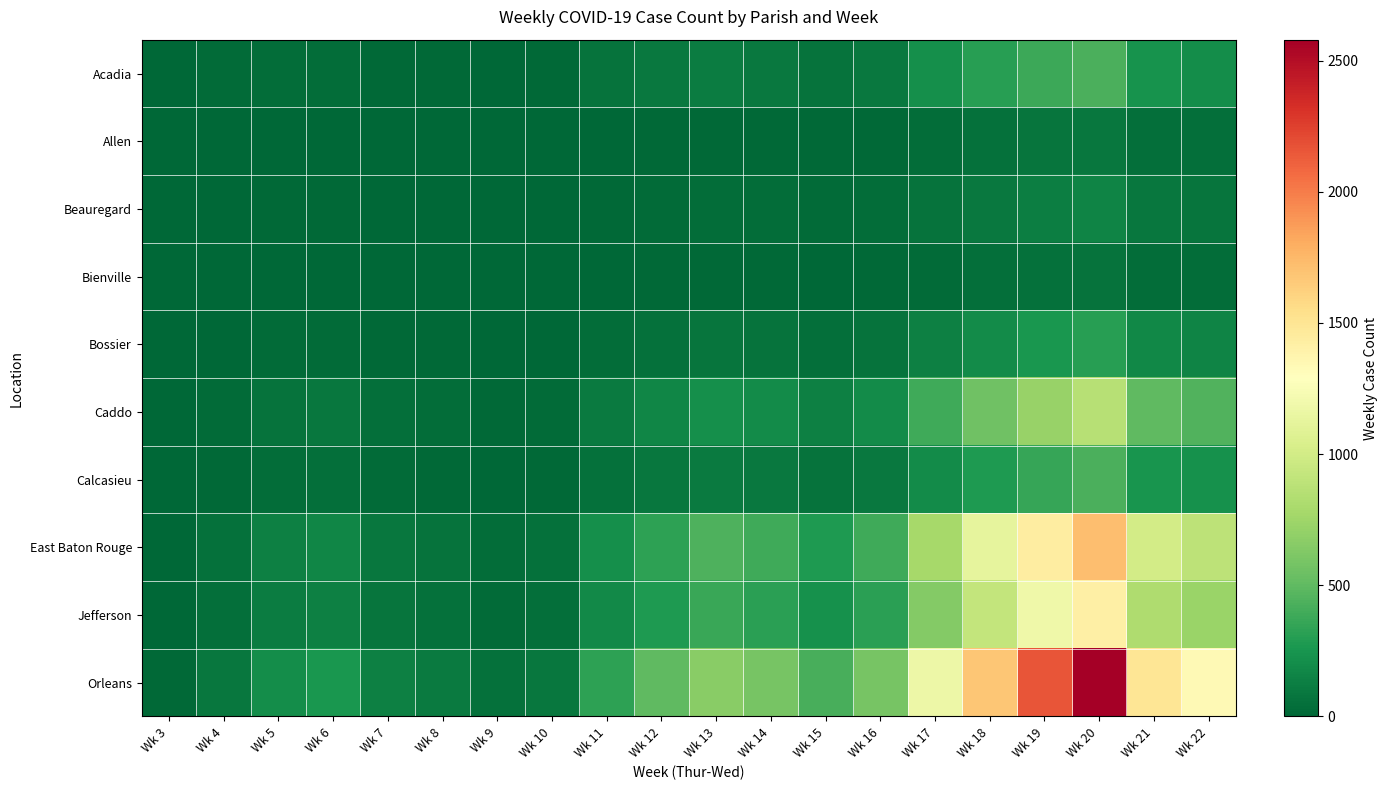

Reading right to left, extract all data points from this chart.

Acadia: Wk 22=204	Wk 21=235	Wk 20=428	Wk 19=380	Wk 18=306	Wk 17=217	Wk 16=95	Wk 15=61	Wk 14=97	Wk 13=117	Wk 12=93	Wk 11=63	Wk 10=14	Wk 9=7	Wk 8=14	Wk 7=15	Wk 6=36	Wk 5=38	Wk 4=25	Wk 3=2
Allen: Wk 22=45	Wk 21=50	Wk 20=90	Wk 19=75	Wk 18=60	Wk 17=40	Wk 16=18	Wk 15=12	Wk 14=20	Wk 13=18	Wk 12=15	Wk 11=10	Wk 10=3	Wk 9=2	Wk 8=4	Wk 7=5	Wk 6=10	Wk 5=8	Wk 4=3	Wk 3=0
Beauregard: Wk 22=80	Wk 21=90	Wk 20=155	Wk 19=130	Wk 18=100	Wk 17=70	Wk 16=35	Wk 15=25	Wk 14=35	Wk 13=40	Wk 12=30	Wk 11=20	Wk 10=5	Wk 9=3	Wk 8=6	Wk 7=8	Wk 6=15	Wk 5=12	Wk 4=5	Wk 3=0
Bienville: Wk 22=34	Wk 21=38	Wk 20=65	Wk 19=55	Wk 18=42	Wk 17=28	Wk 16=14	Wk 15=10	Wk 14=14	Wk 13=16	Wk 12=12	Wk 11=8	Wk 10=2	Wk 9=1	Wk 8=2	Wk 7=3	Wk 6=6	Wk 5=5	Wk 4=2	Wk 3=0
Bossier: Wk 22=160	Wk 21=180	Wk 20=310	Wk 19=260	Wk 18=200	Wk 17=140	Wk 16=70	Wk 15=50	Wk 14=70	Wk 13=80	Wk 12=60	Wk 11=40	Wk 10=10	Wk 9=6	Wk 8=12	Wk 7=15	Wk 6=30	Wk 5=25	Wk 4=10	Wk 3=1
Caddo: Wk 22=445	Wk 21=500	Wk 20=860	Wk 19=720	Wk 18=560	Wk 17=390	Wk 16=195	Wk 15=140	Wk 14=195	Wk 13=220	Wk 12=165	Wk 11=110	Wk 10=30	Wk 9=18	Wk 8=35	Wk 7=45	Wk 6=85	Wk 5=70	Wk 4=30	Wk 3=5
Calcasieu: Wk 22=222	Wk 21=250	Wk 20=430	Wk 19=360	Wk 18=280	Wk 17=195	Wk 16=97	Wk 15=70	Wk 14=97	Wk 13=110	Wk 12=82	Wk 11=55	Wk 10=15	Wk 9=9	Wk 8=18	Wk 7=22	Wk 6=42	Wk 5=35	Wk 4=15	Wk 3=2
East Baton Rouge: Wk 22=890	Wk 21=1000	Wk 20=1720	Wk 19=1440	Wk 18=1120	Wk 17=780	Wk 16=390	Wk 15=280	Wk 14=390	Wk 13=440	Wk 12=330	Wk 11=220	Wk 10=60	Wk 9=36	Wk 8=70	Wk 7=90	Wk 6=170	Wk 5=140	Wk 4=60	Wk 3=10
Jefferson: Wk 22=734	Wk 21=825	Wk 20=1419	Wk 19=1188	Wk 18=924	Wk 17=644	Wk 16=322	Wk 15=231	Wk 14=322	Wk 13=364	Wk 12=273	Wk 11=182	Wk 10=50	Wk 9=30	Wk 8=58	Wk 7=74	Wk 6=140	Wk 5=115	Wk 4=50	Wk 3=8
Orleans: Wk 22=1335	Wk 21=1500	Wk 20=2580	Wk 19=2160	Wk 18=1680	Wk 17=1170	Wk 16=585	Wk 15=420	Wk 14=585	Wk 13=660	Wk 12=495	Wk 11=330	Wk 10=90	Wk 9=54	Wk 8=105	Wk 7=135	Wk 6=255	Wk 5=210	Wk 4=90	Wk 3=15